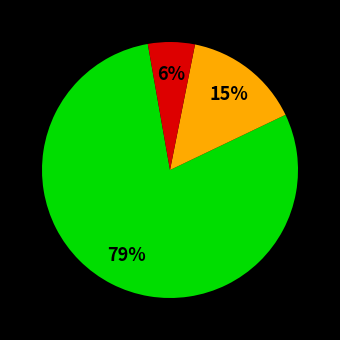

Is there a majority slice in this chart?

Yes